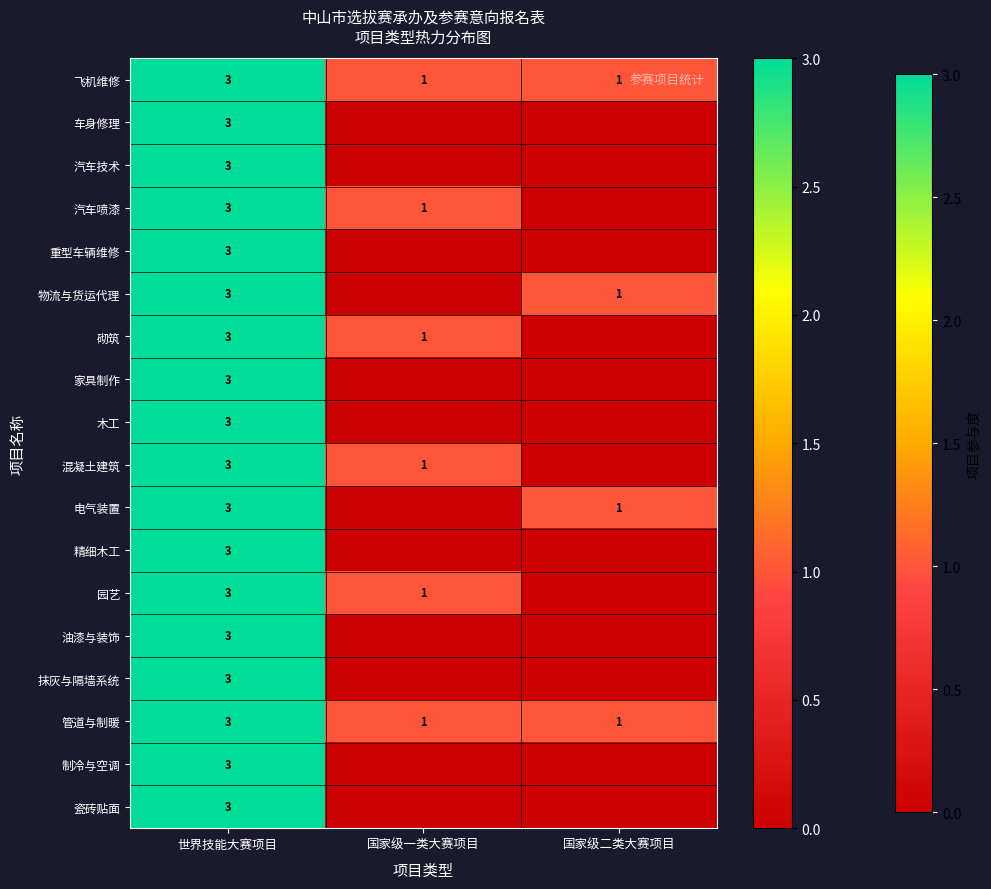

True or false: 汽车技术 has a value of 4 at 世界技能大赛项目.

False